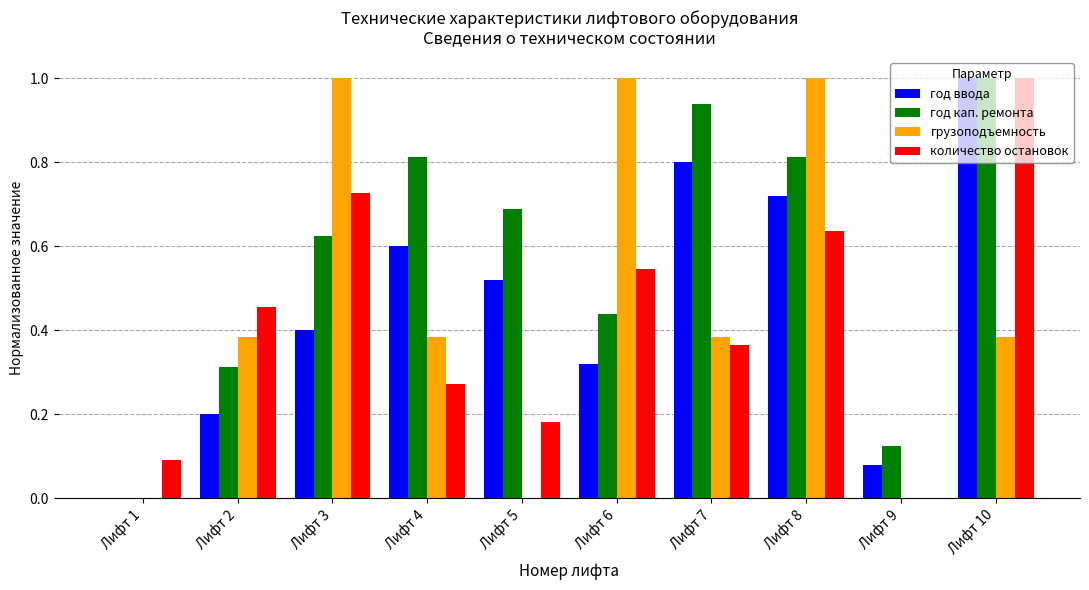

Which series changed the most between Лифт 9 and Лифт 10?

количество остановок